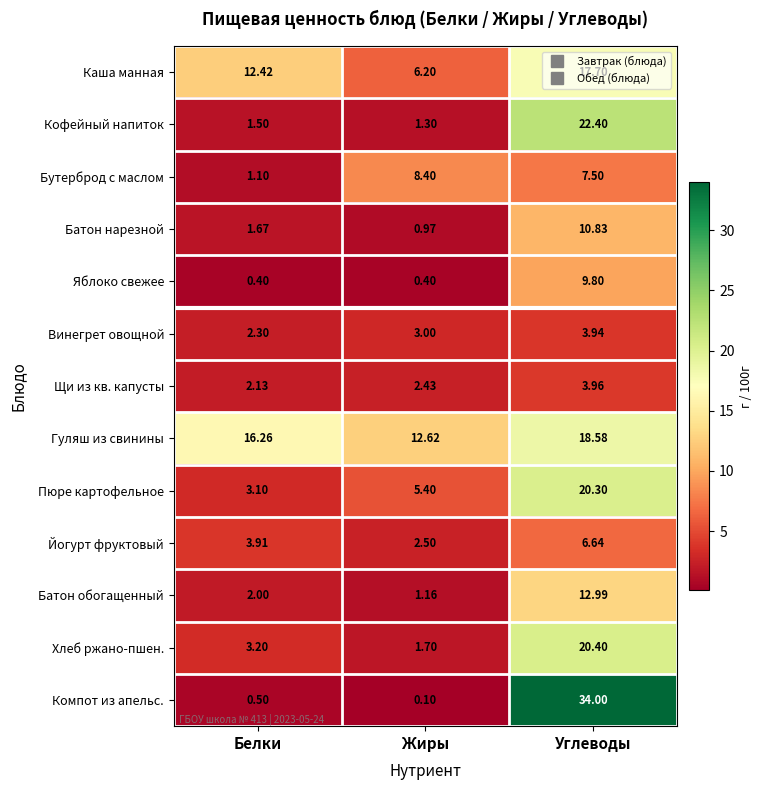

Which category has the highest value across all series?

Углеводы